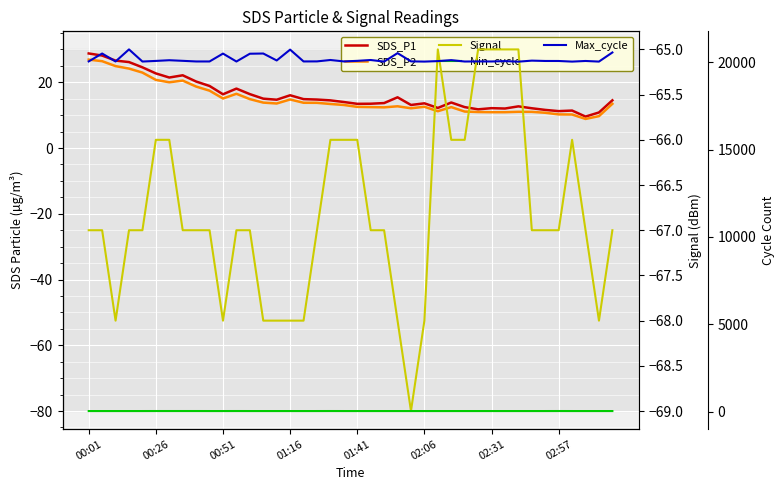

How many lines are shown in the chart?

5